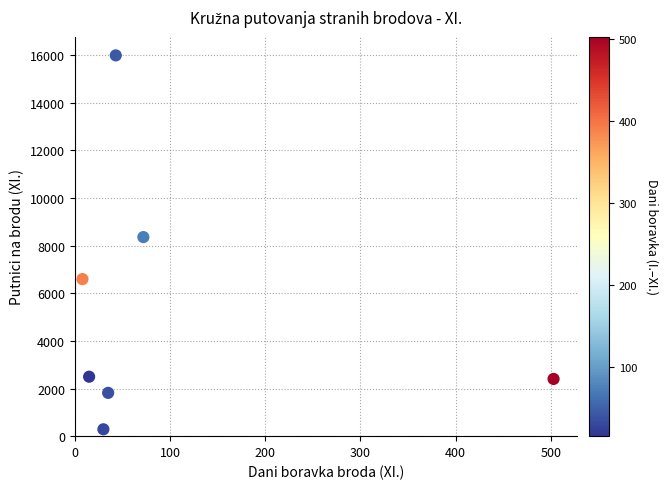

What is the average Y value?

5420